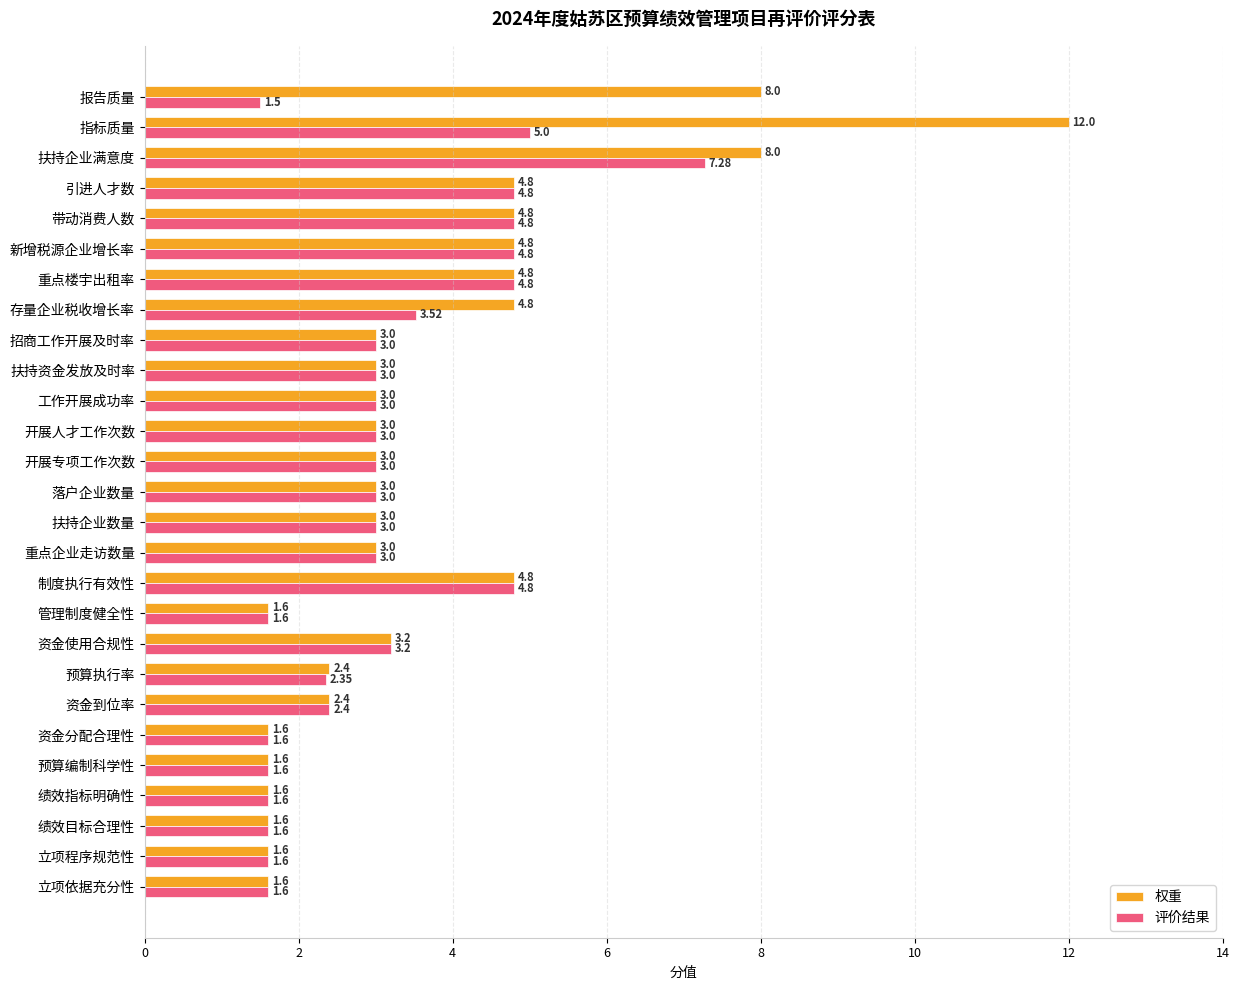

At which label is 评价结果 closest to 4?

存量企业税收增长率